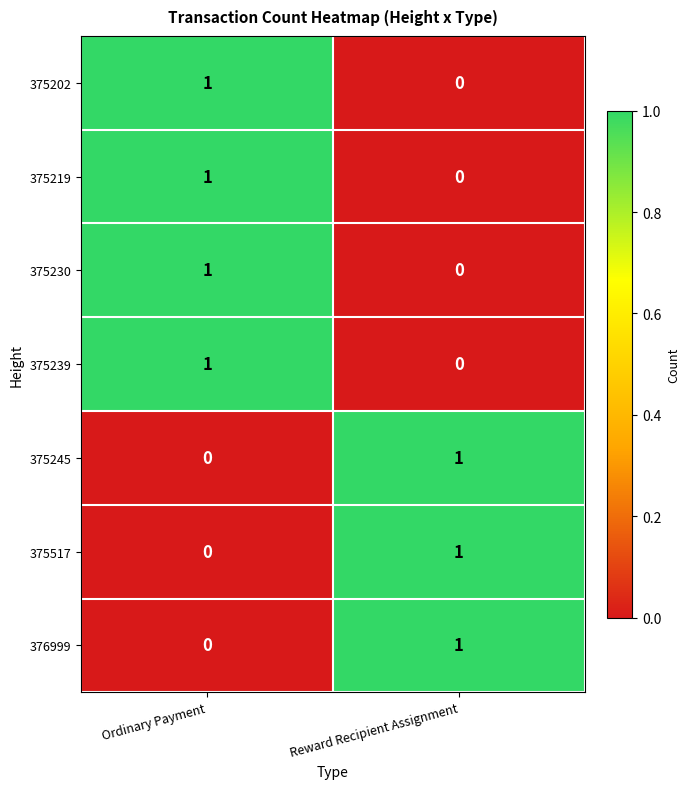

Is it true that 375202 equals 0 at Reward Recipient Assignment?

True